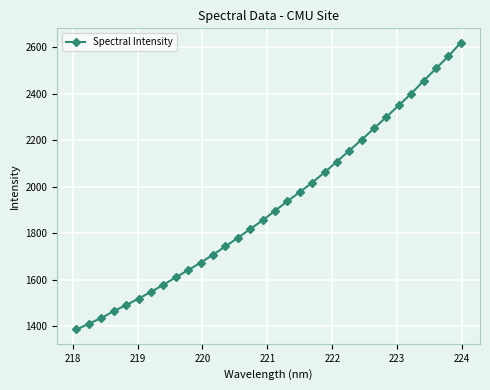

What is the difference between the maximum and minimum values?

1235.6